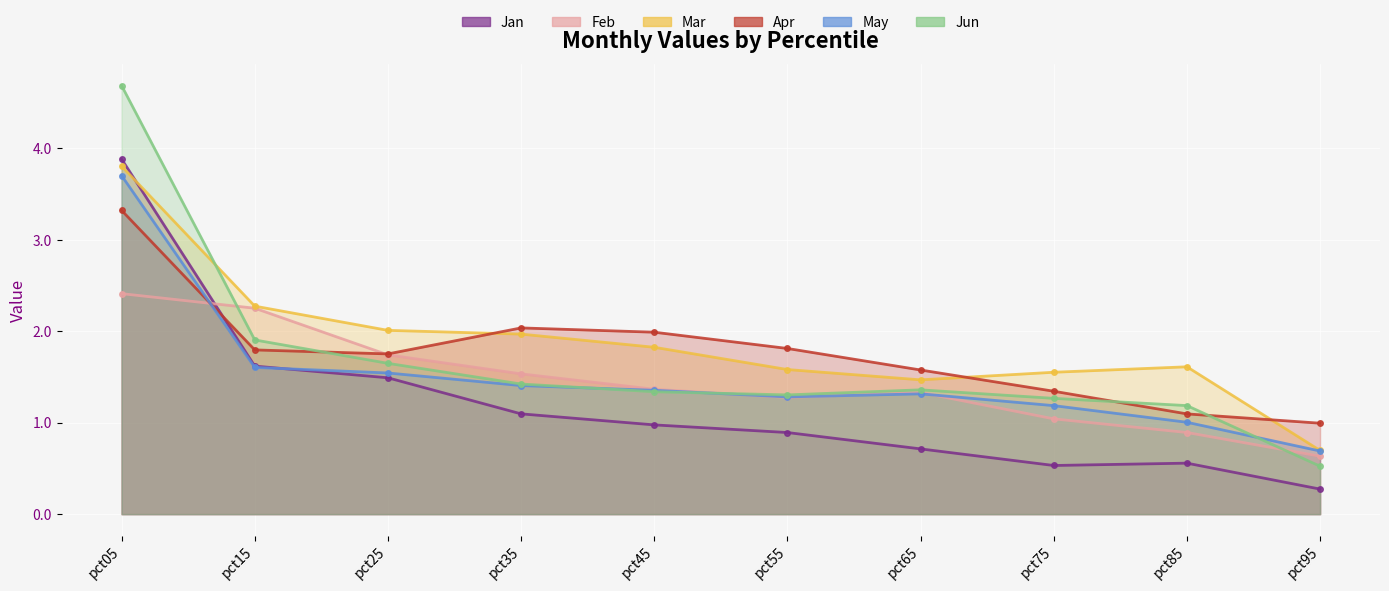

How many data points in Apr are above 1?

9